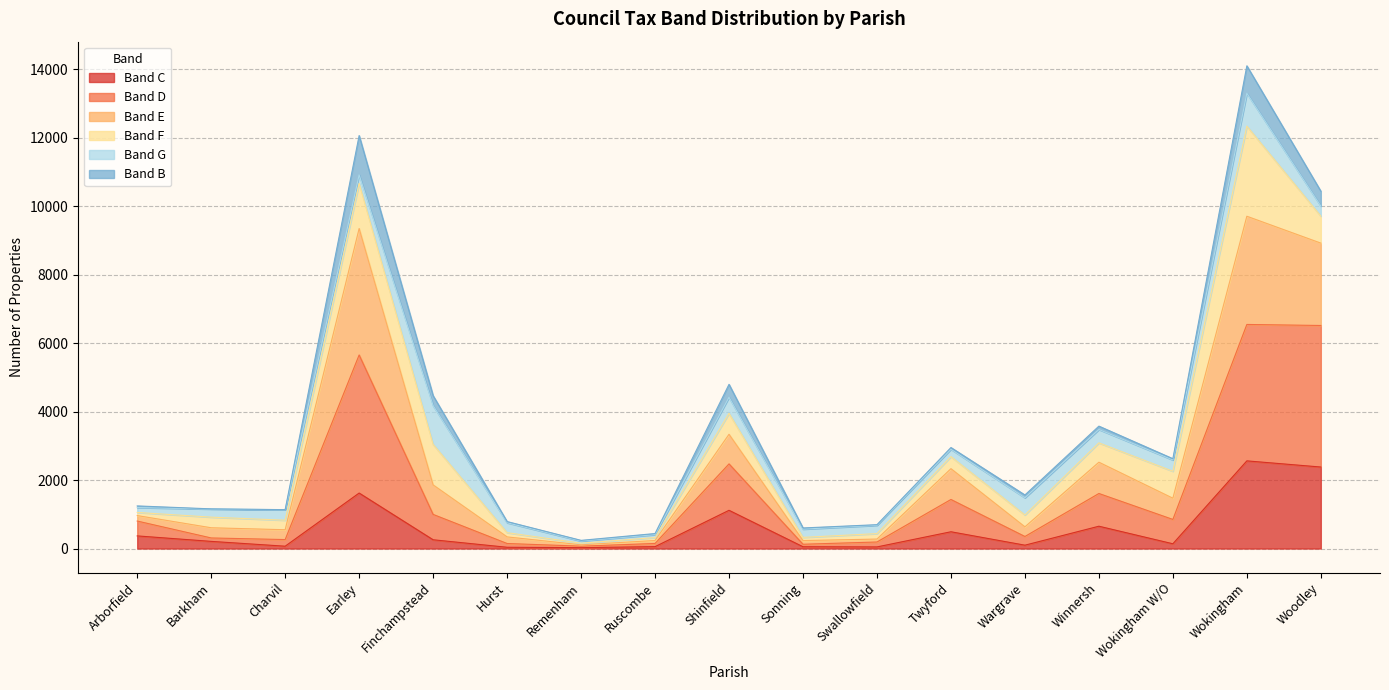

What is the difference between the Band C values at Woodley and Earley?

760